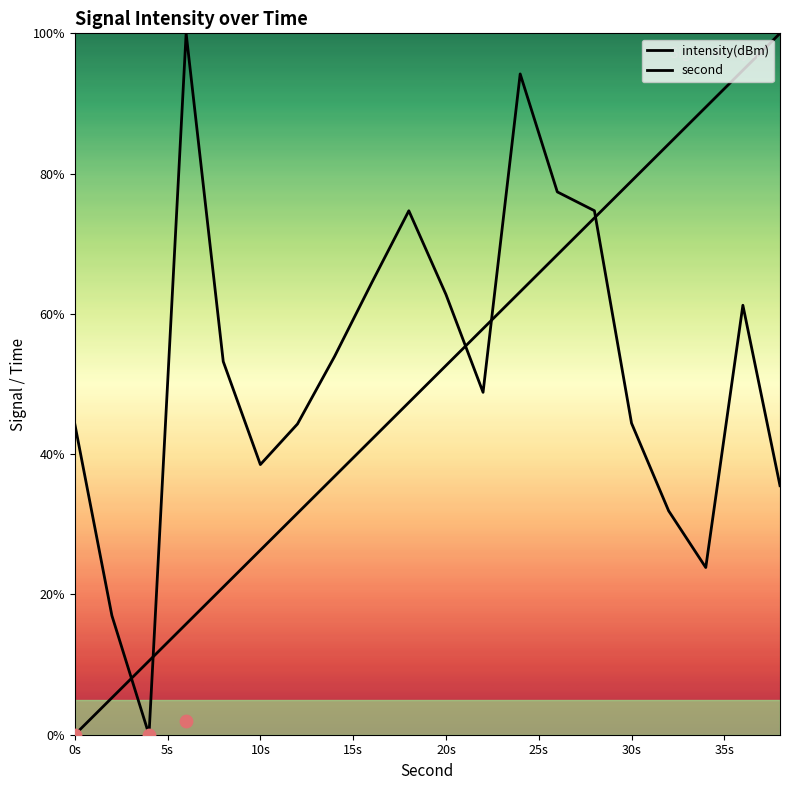

Which series has the largest Y range (max minus min)?

intensity(dBm)